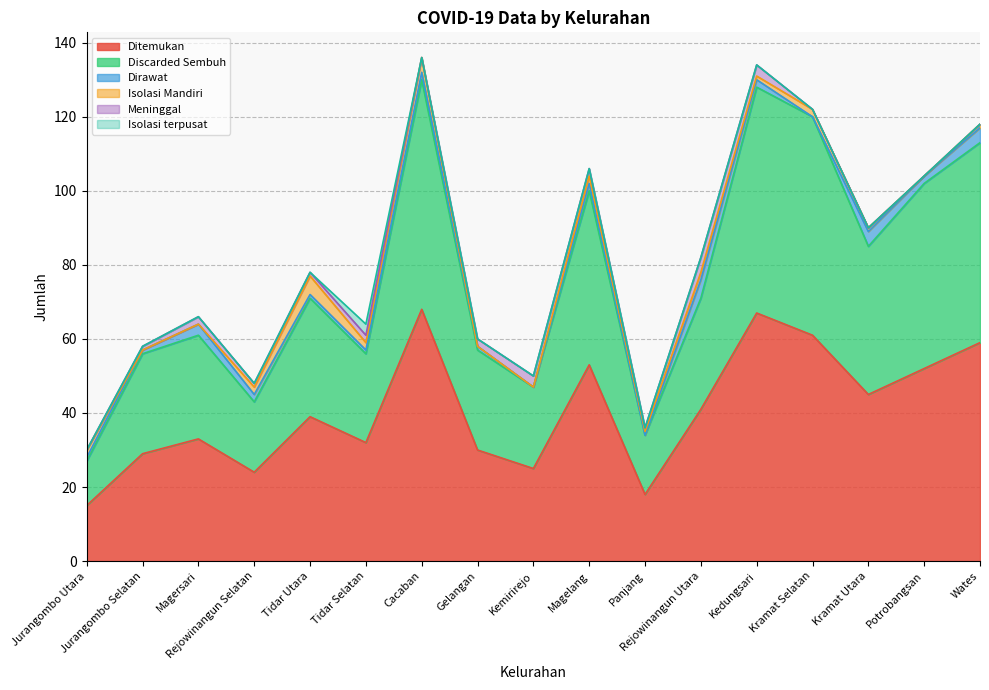

How many positive values does the Isolasi terpusat series have?

1